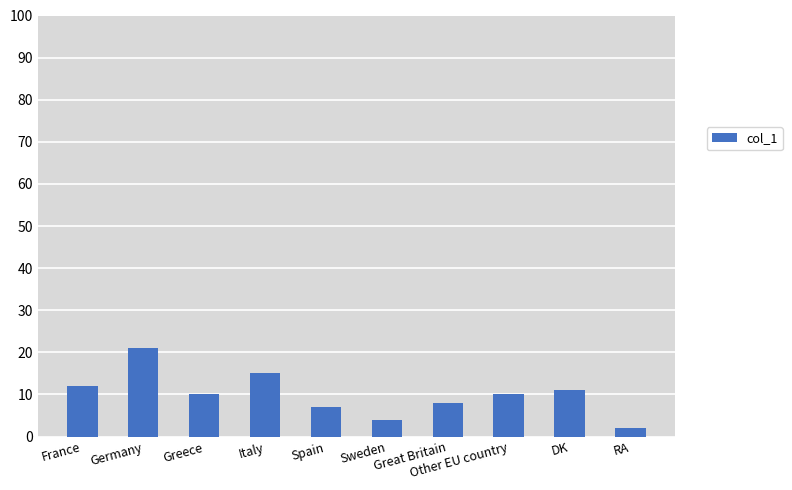

Which has a higher value, Italy or Greece?

Italy